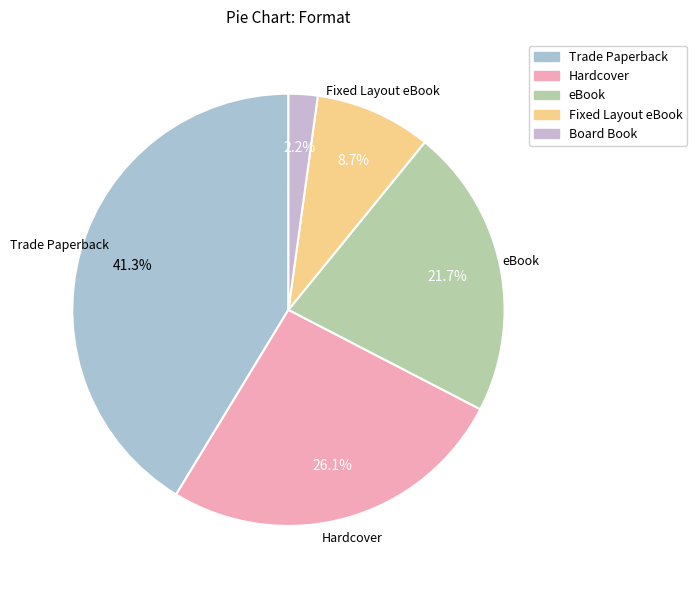

What percentage do Trade Paperback and Board Book together represent?

43.5%